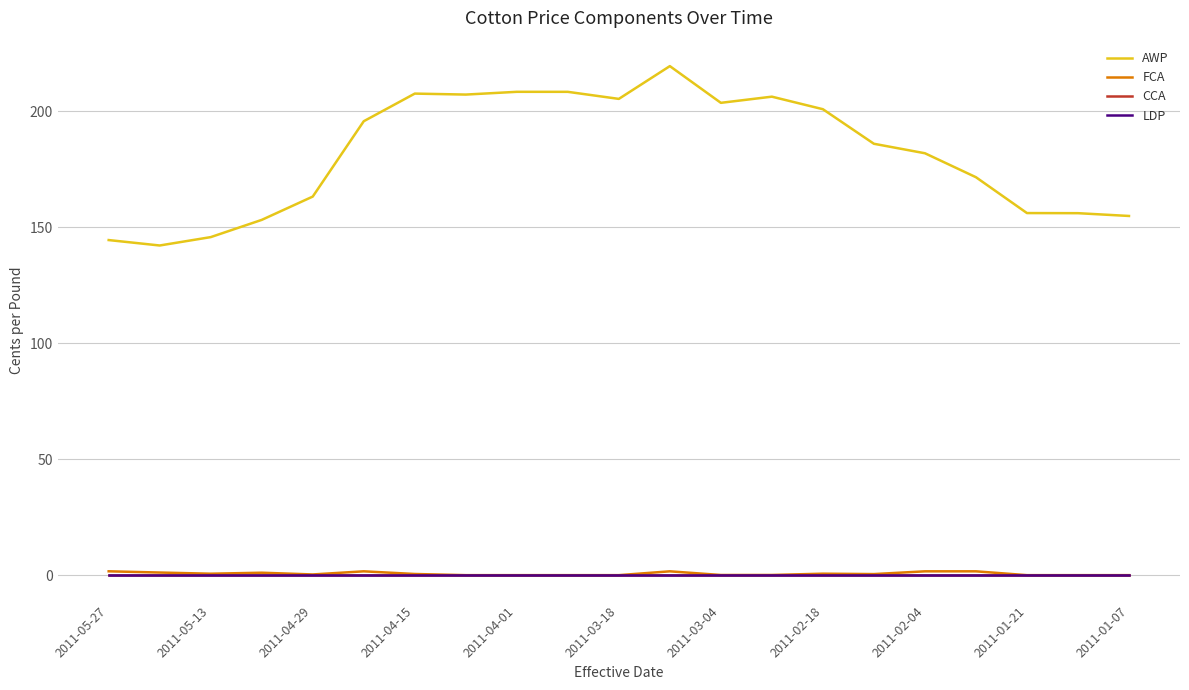

Rank the series by their maximum value, from lowest to highest.

CCA, LDP, FCA, AWP